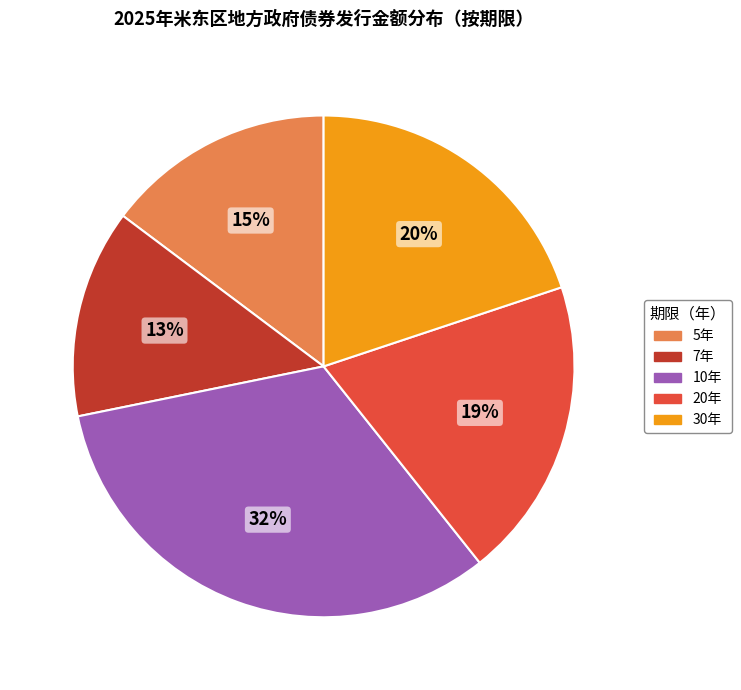

Which has a higher value, 20年 or 10年?

10年